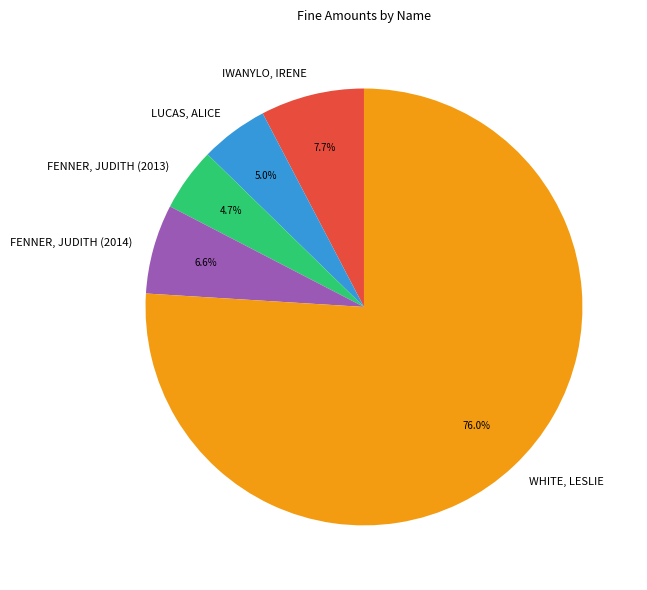

Which has a higher value, LUCAS, ALICE or IWANYLO, IRENE?

IWANYLO, IRENE